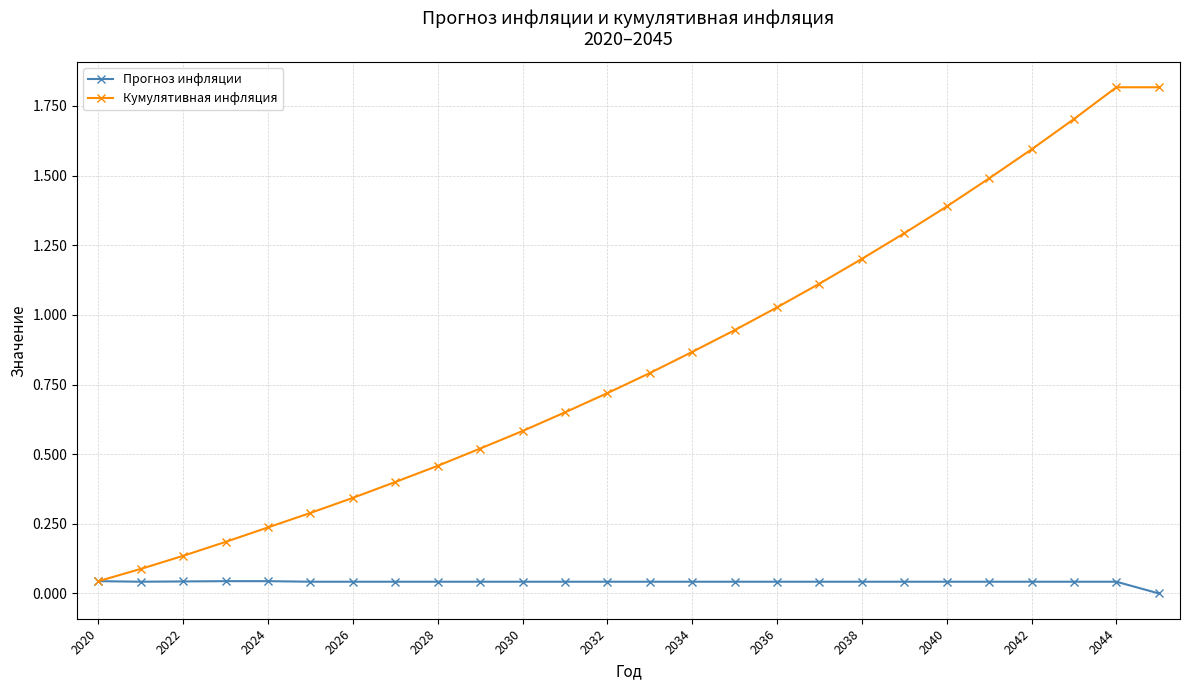

Which series has the largest range (max minus min)?

Кумулятивная инфляция